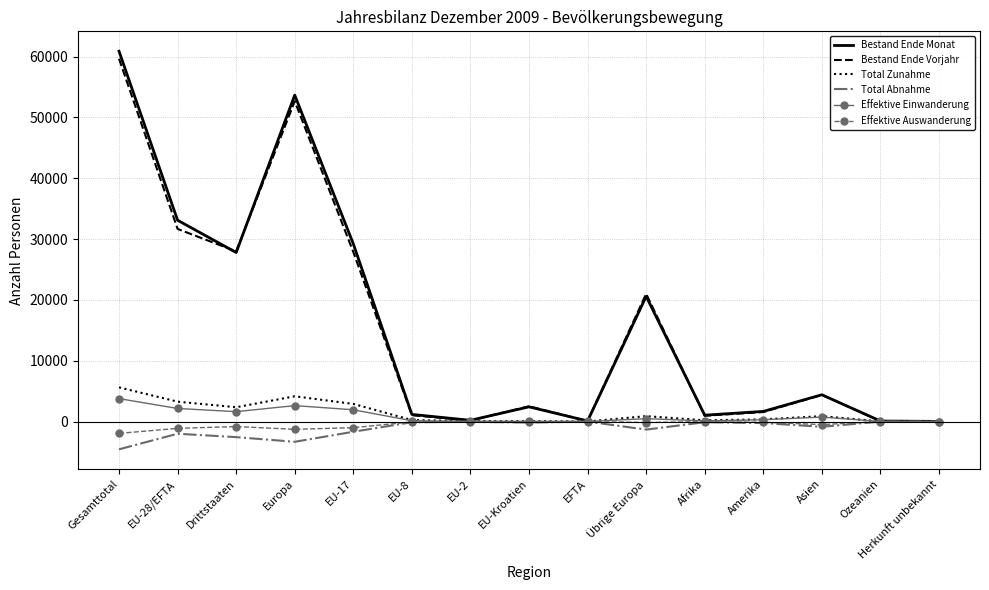

Which series has the widest spread of values?

Bestand Ende Monat